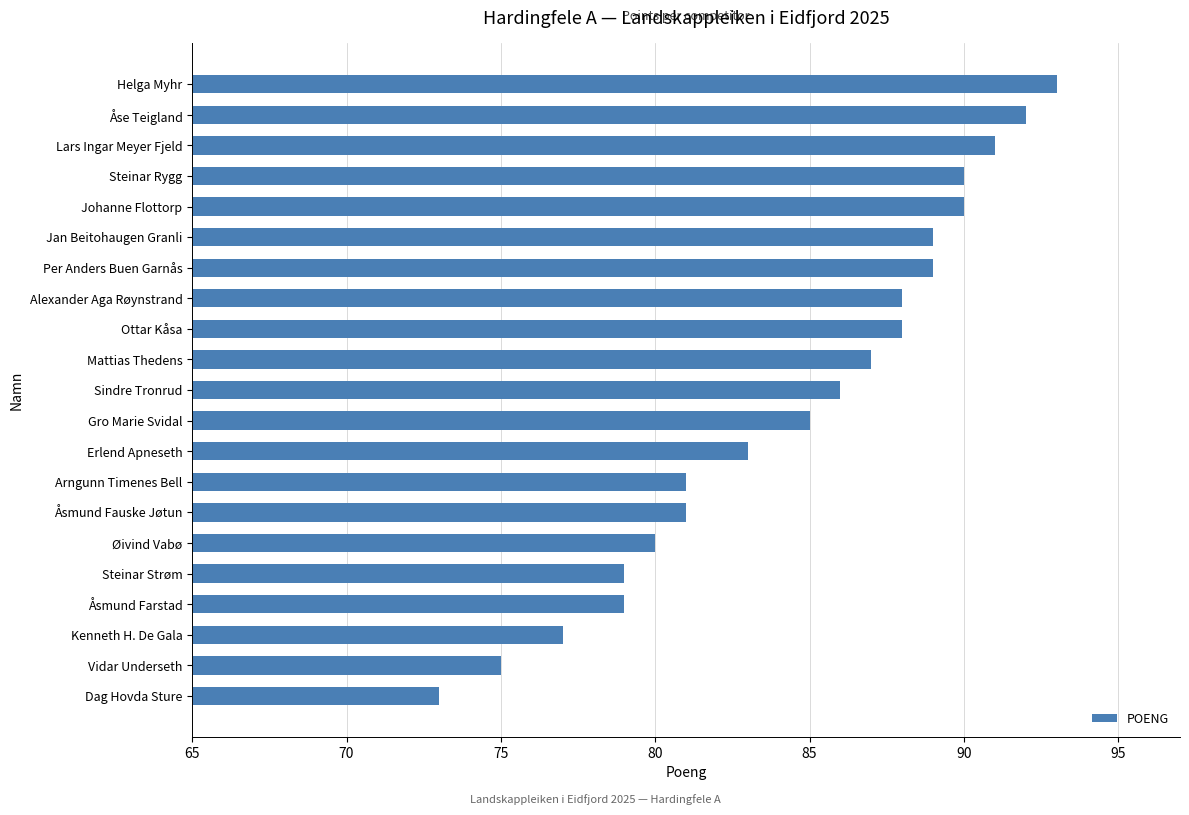

What position from the top is Sindre Tronrud?

11